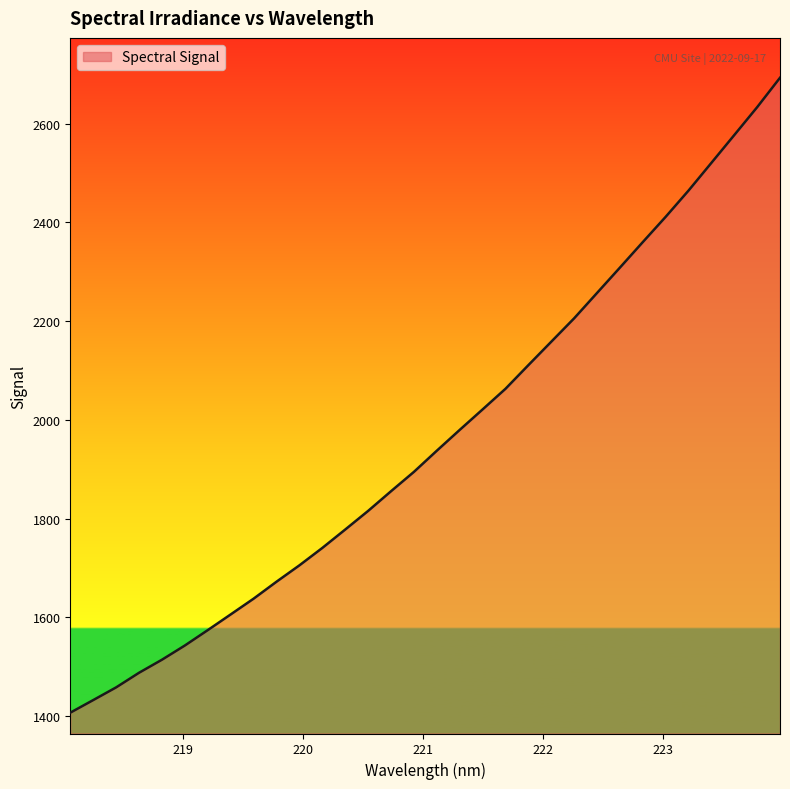

What is the difference between the maximum and minimum values?

1286.7